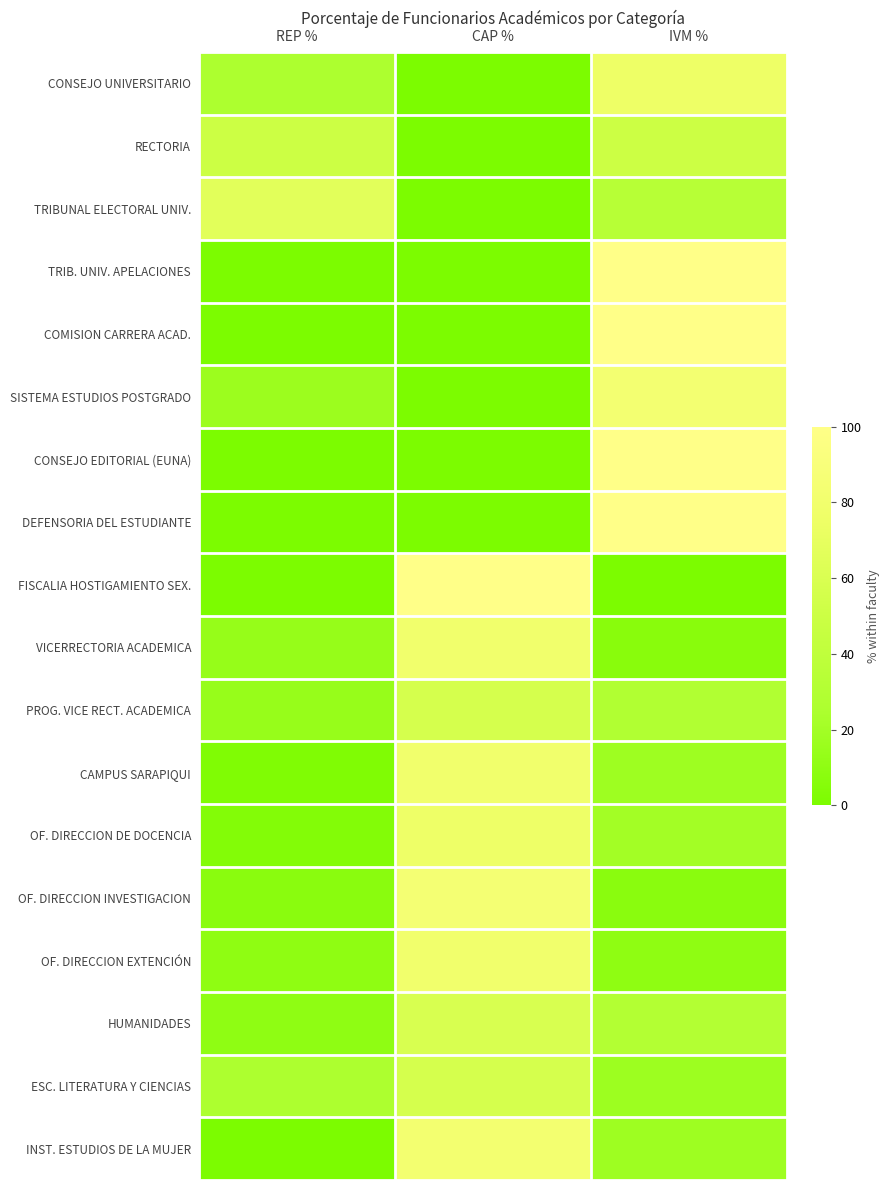

Rank the series at IVM % from highest to lowest value.

TRIB. UNIV. APELACIONES, COMISION CARRERA ACAD., CONSEJO EDITORIAL (EUNA), DEFENSORIA DEL ESTUDIANTE, SISTEMA ESTUDIOS POSTGRADO, CONSEJO UNIVERSITARIO, RECTORIA, TRIBUNAL ELECTORAL UNIV., HUMANIDADES, PROG. VICE RECT. ACADEMICA, OF. DIRECCION DE DOCENCIA, CAMPUS SARAPIQUI, INST. ESTUDIOS DE LA MUJER, ESC. LITERATURA Y CIENCIAS, OF. DIRECCION EXTENCIÓN, OF. DIRECCION INVESTIGACION, VICERRECTORIA ACADEMICA, FISCALIA HOSTIGAMIENTO SEX.